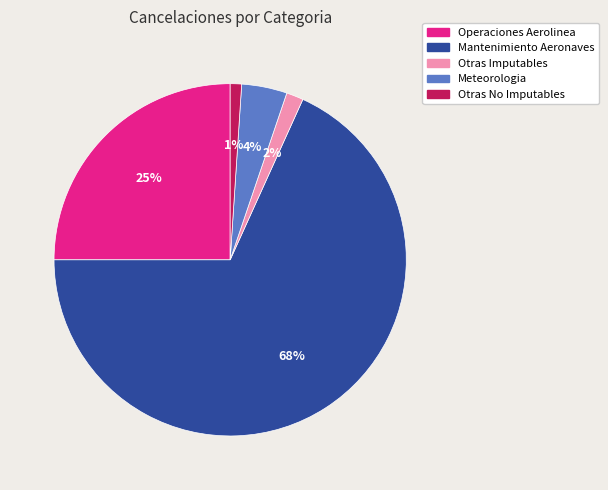

How many slices are in this pie chart?

5